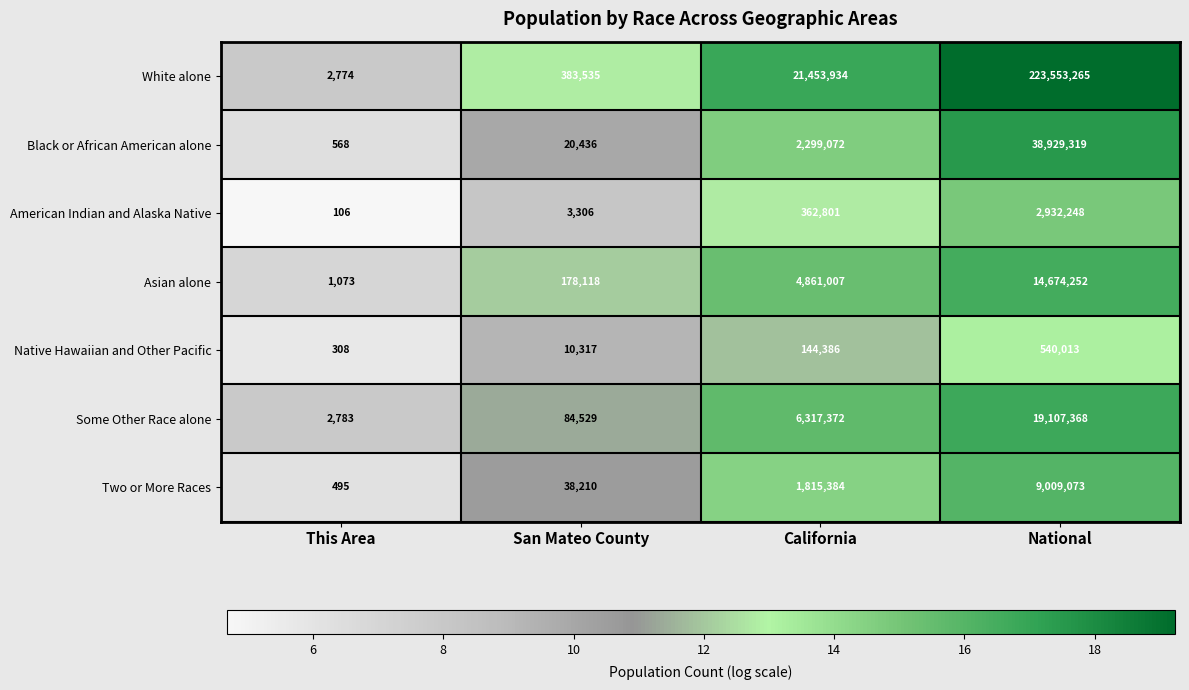

What is the smallest value displayed?

106